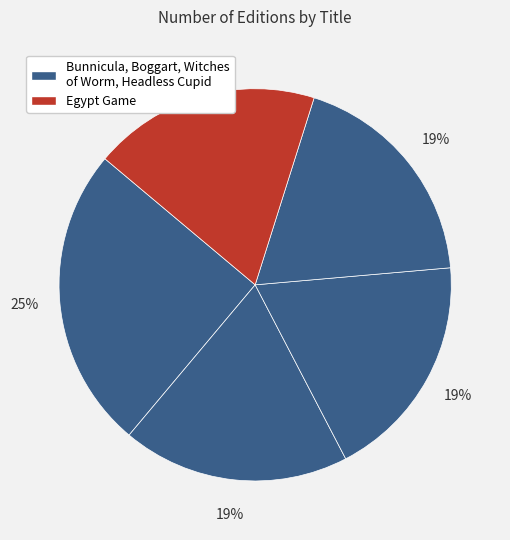

Rank the categories by value from highest to lowest.

Bunnicula, Boggart, Witches of Worm, Headless Cupid, Egypt Game